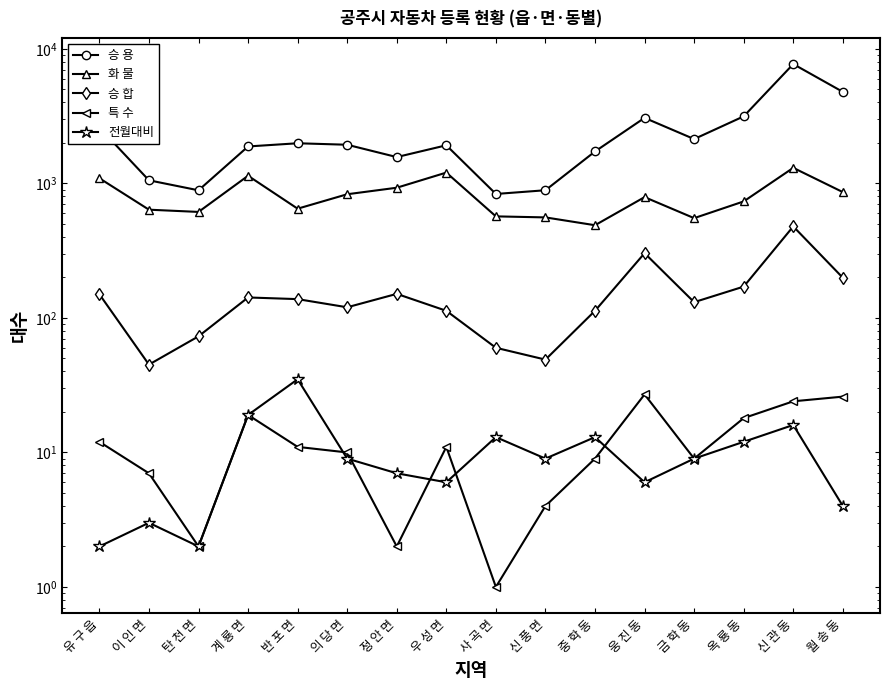

Reading left to right, what are all the values shown in this chart?

승 용: 2600	1055	889	1883	1989	1939	1570	1921	835	890	1728	3072	2137	3153	7716	4794
화 물: 1093	638	614	1140	649	831	929	1204	569	559	489	791	552	735	1306	862
승 합: 150	45	73	142	138	120	151	113	60	49	113	303	131	171	479	199
특 수: 12	7	2	19	11	10	2	11	1	4	9	27	9	18	24	26
전월대비: 2	3	2	19	35	9	7	6	13	9	13	6	9	12	16	4